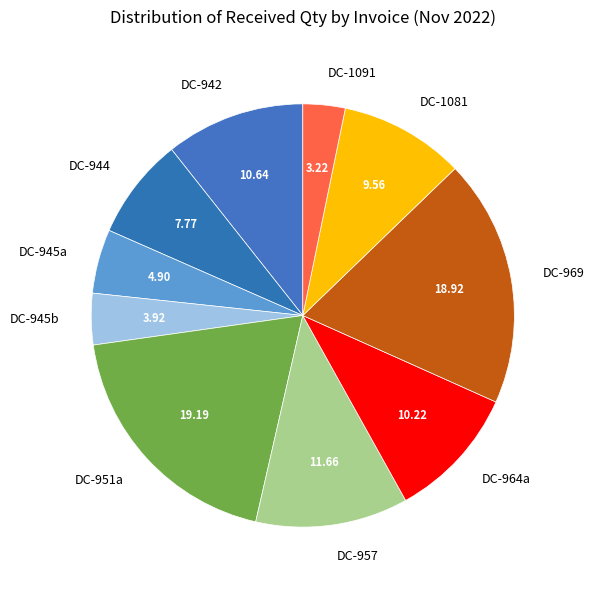

Is the sum of DC-945a and DC-969 greater than half?

No